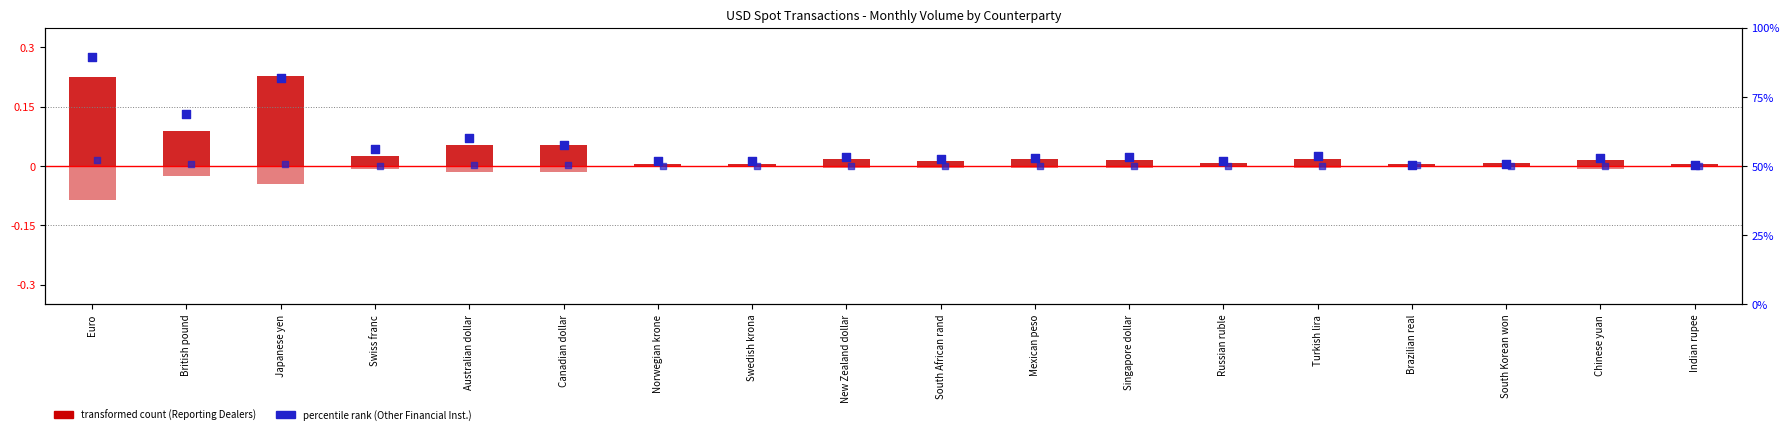

What is the total value across all series at Japanese yen?

0.4